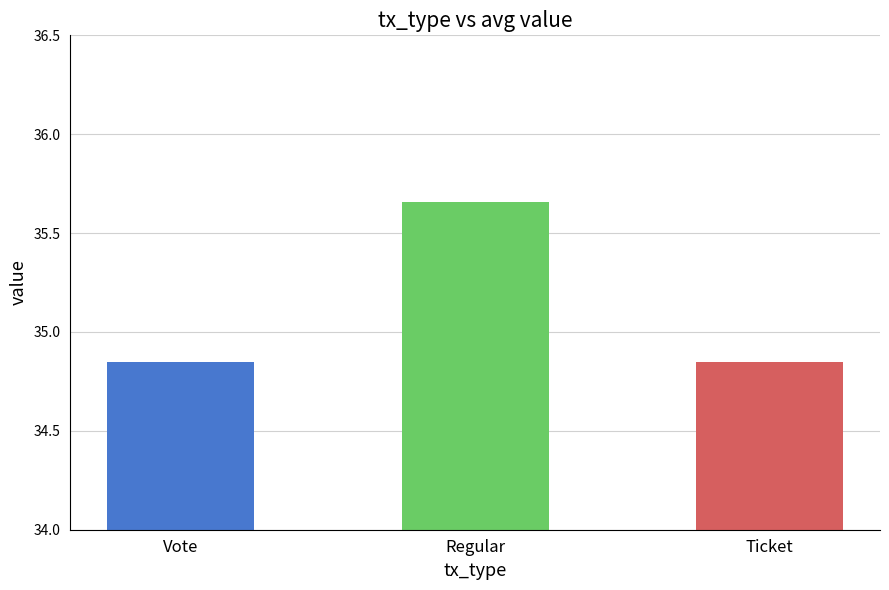

Which category has the highest value across all series?

Regular